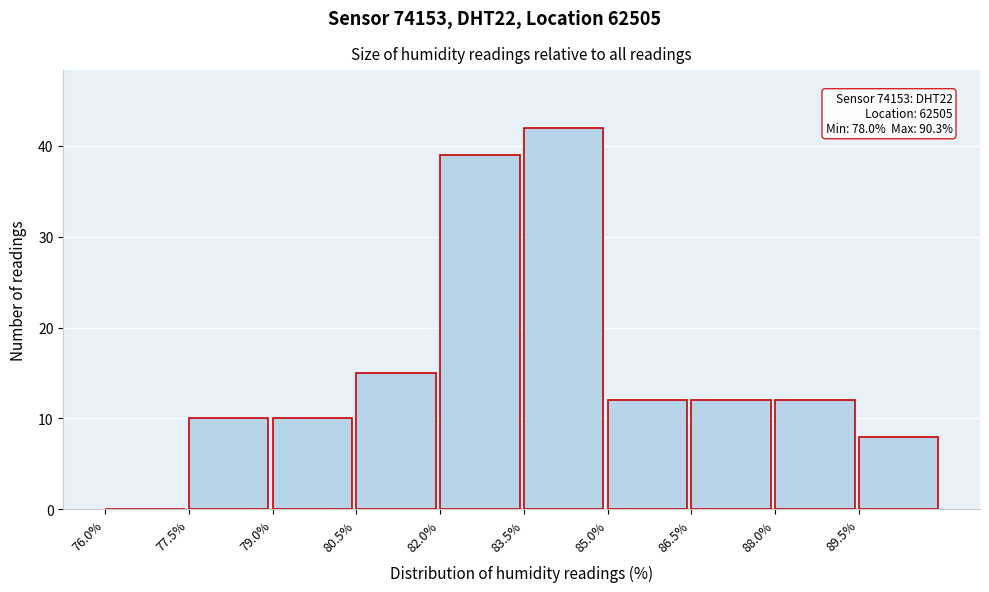

Over which range of the x-axis is the bar tallest?

83.5 to 85.0